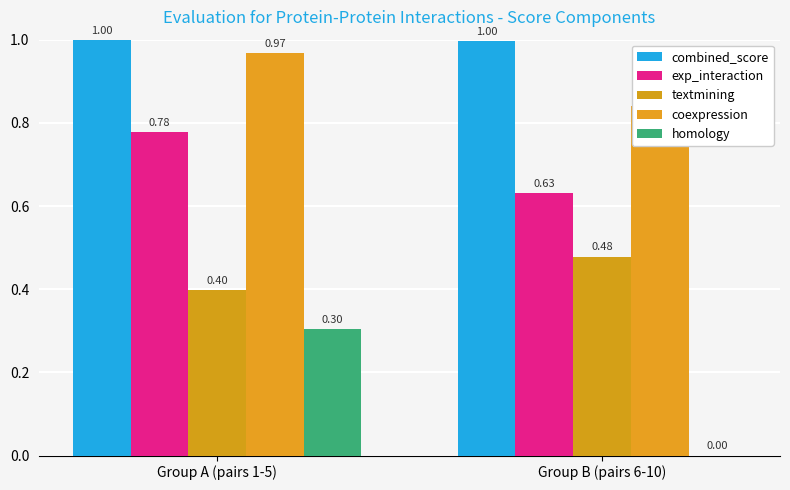

List the series in order of their peak value, lowest first.

homology, textmining, exp_interaction, coexpression, combined_score